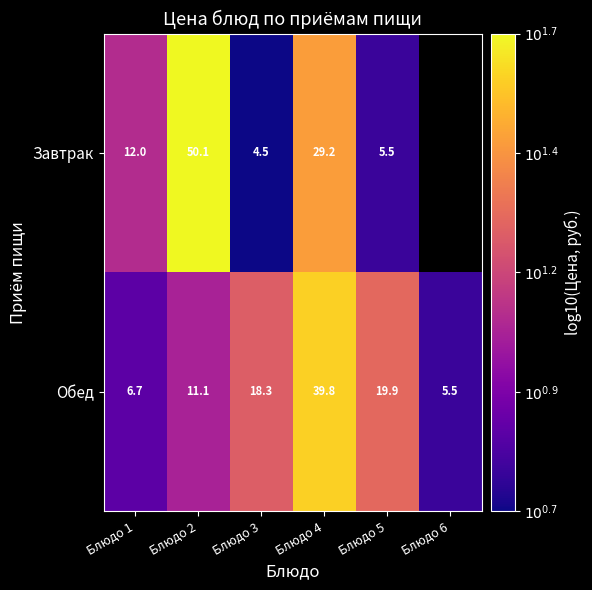

At Блюдо 2, list the series in order from largest to smallest.

Завтрак, Обед